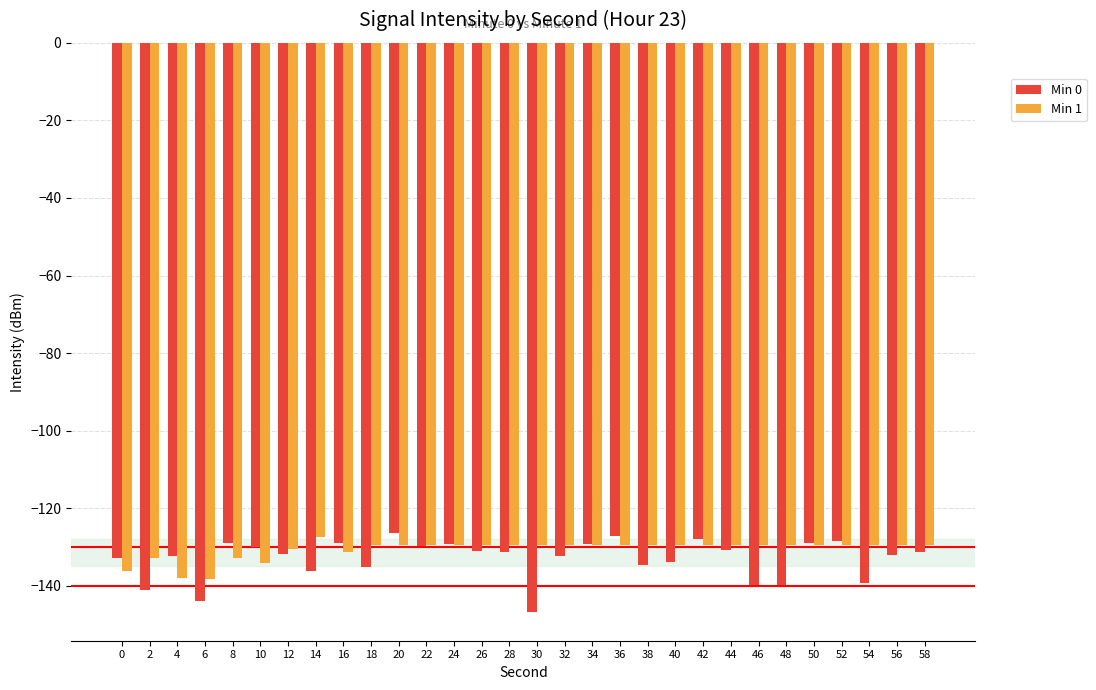

What is the maximum value for Min 0?

-126.4